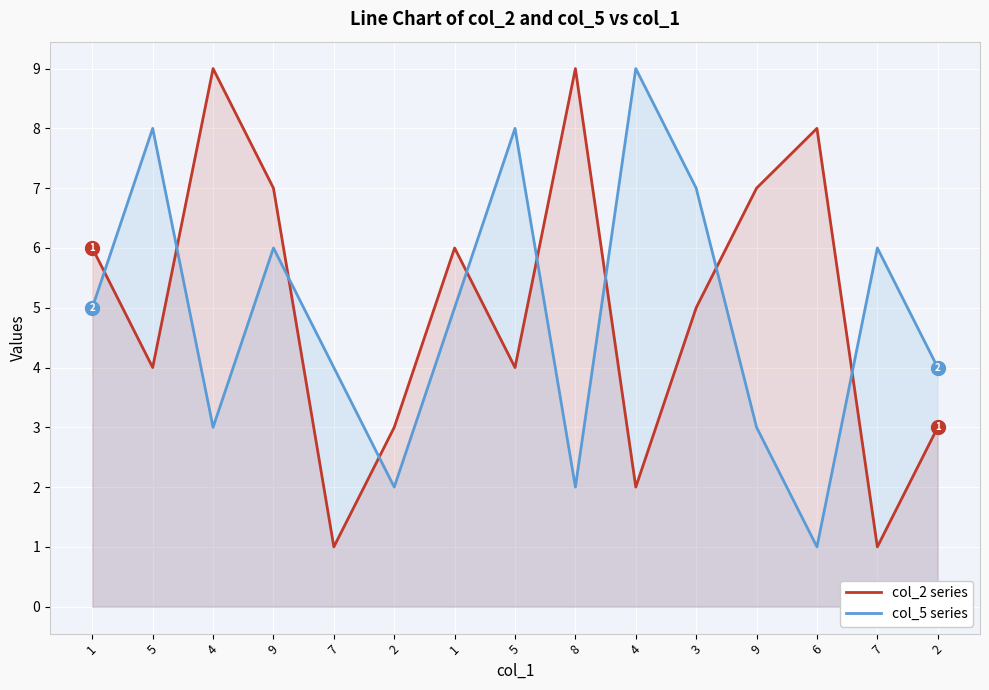

How many series are shown in this chart?

2